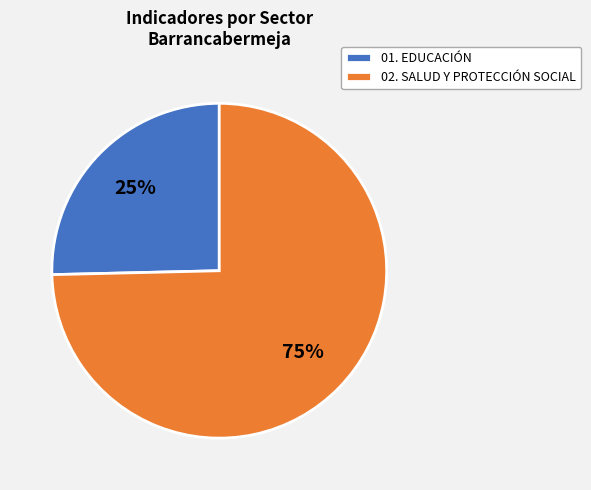

Between 02. SALUD Y PROTECCIÓN SOCIAL and 01. EDUCACIÓN, which is larger?

02. SALUD Y PROTECCIÓN SOCIAL